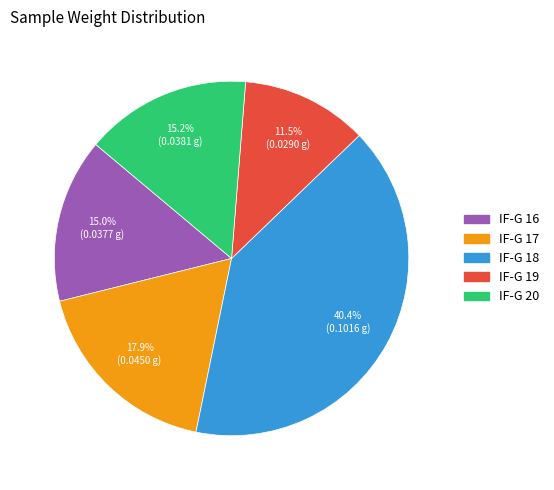

Is there any slice that represents more than half of the pie?

No